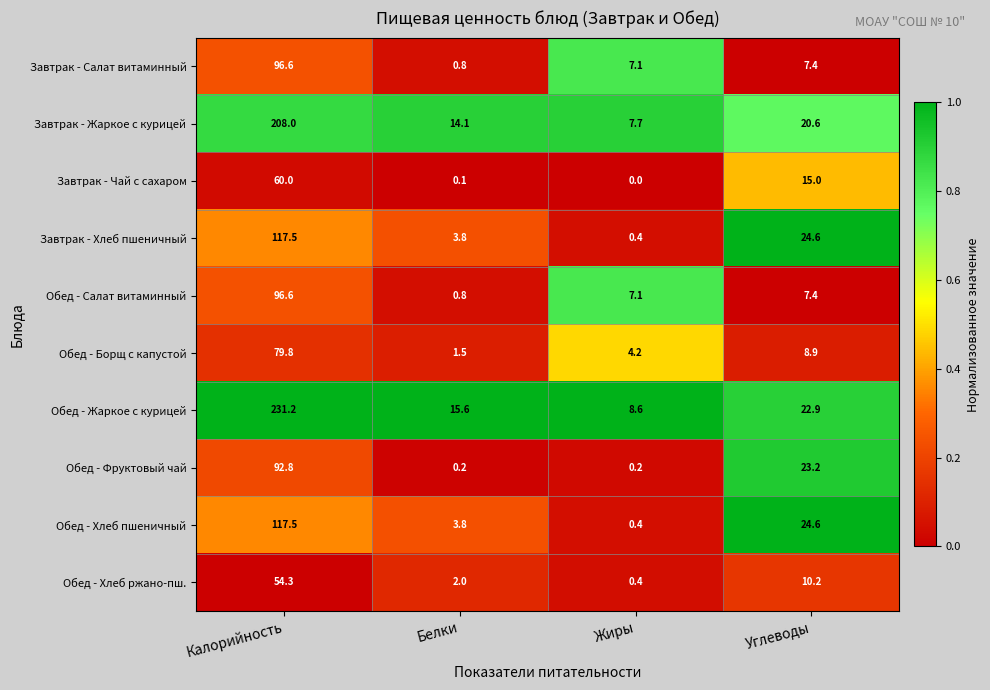

What is the difference between the maximum and second lowest values in the Завтрак - Салат витаминный series?

89.5